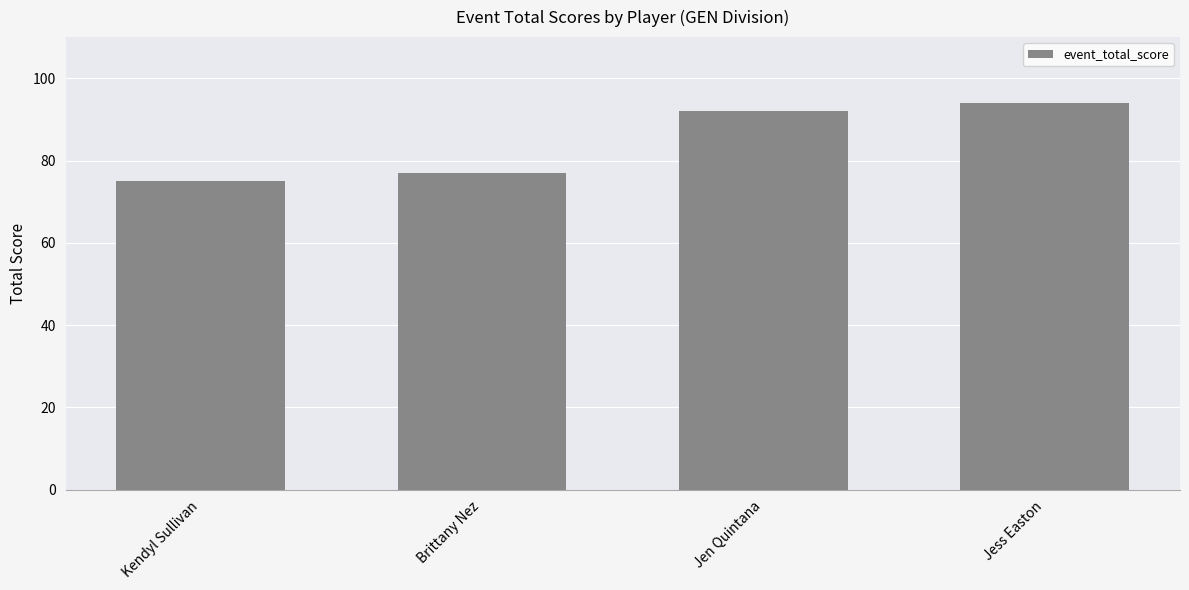

What is the label of the 2nd bar from the left?

Brittany Nez